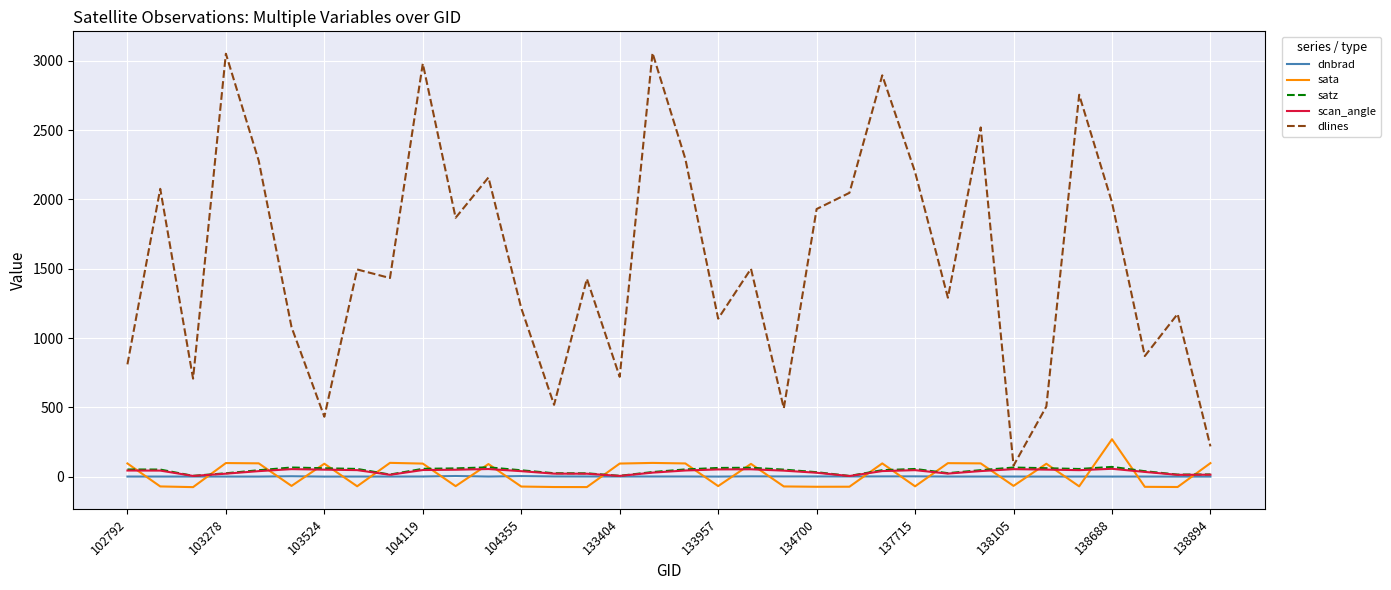

In dnbrad, how many points are higher than both neighbors (excluding endpoints)?

10